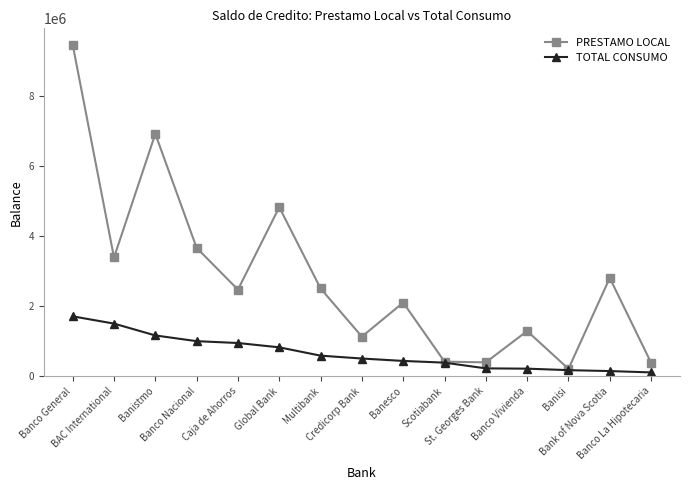

What is the highest value of the TOTAL CONSUMO series?

1710712.6